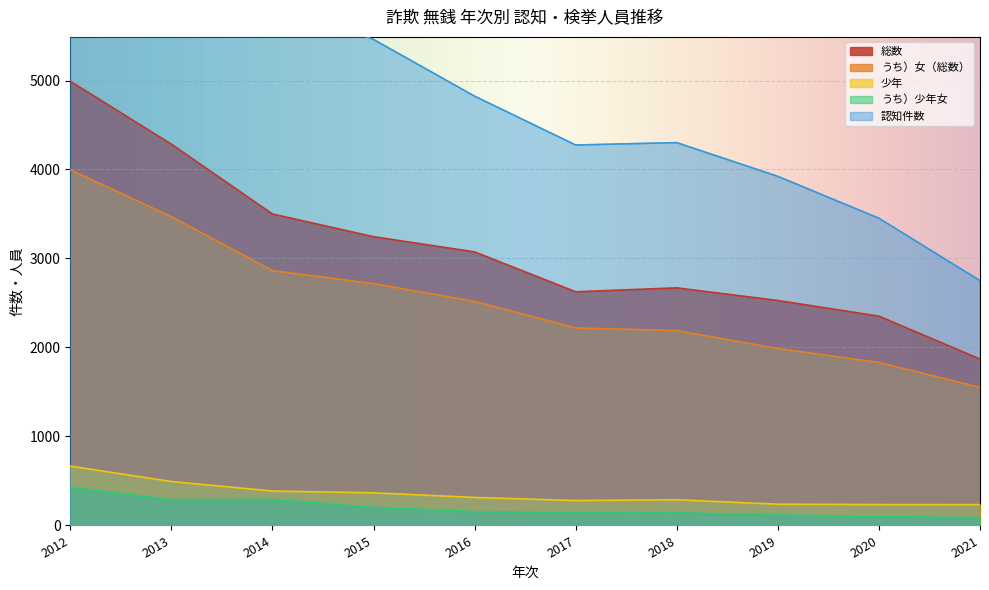

Which series has the largest total across all categories?

認知件数